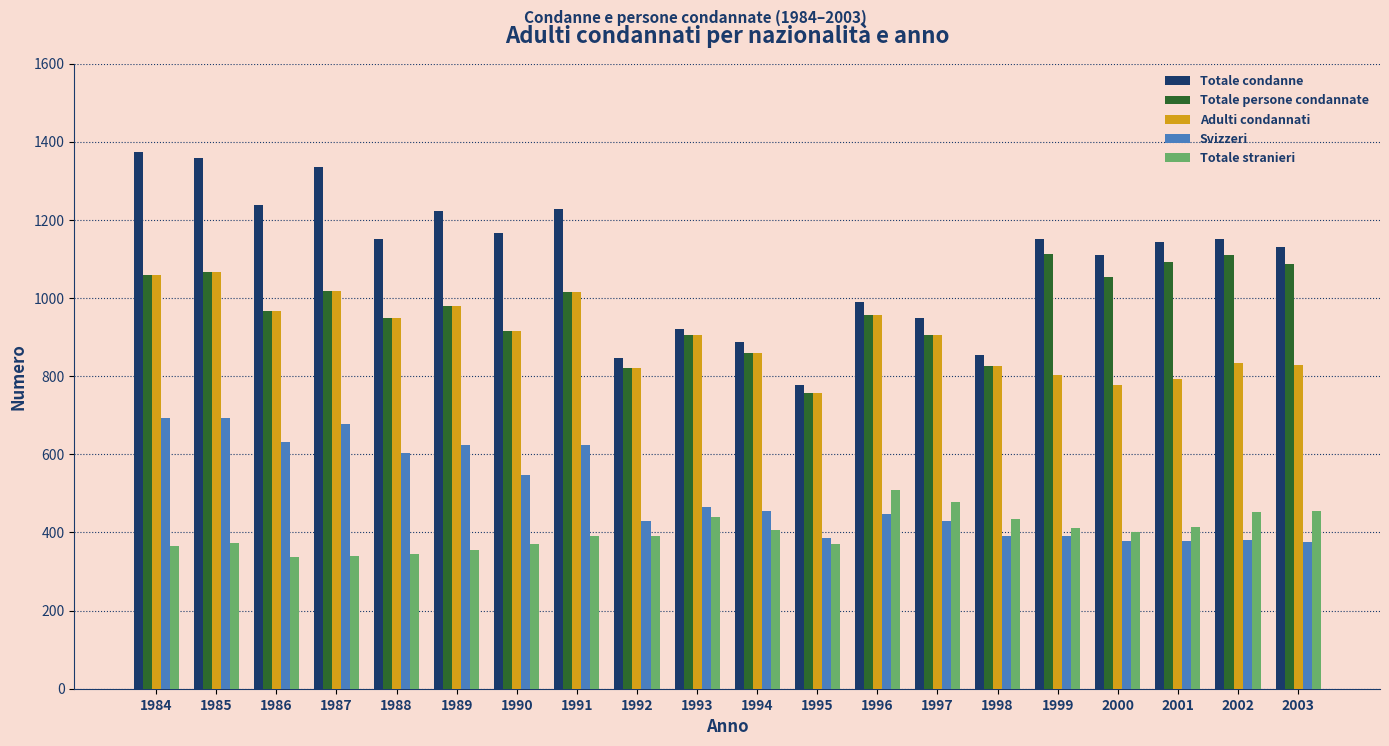

Where does the Totale stranieri series first go above 401?

1993